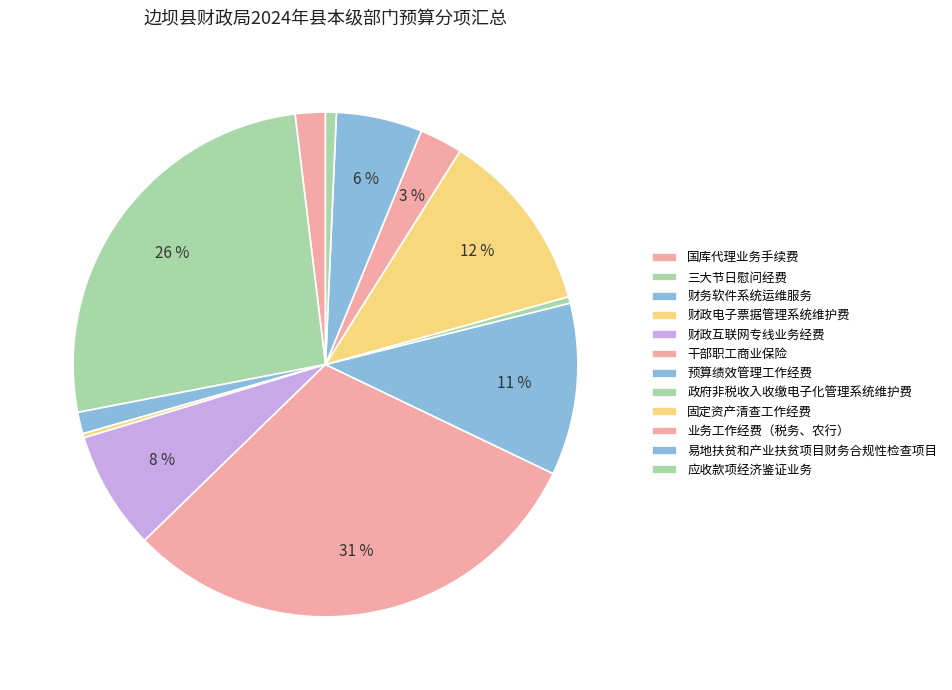

Count the number of slices in the pie.

12